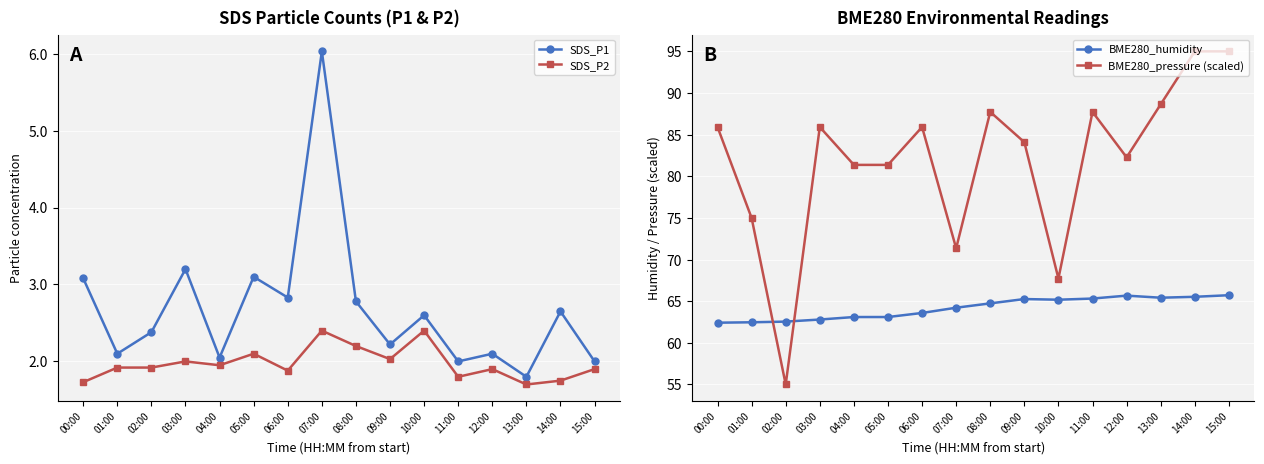

What is the difference between the SDS_P1 values at 03:00 and 04:00?

1.2